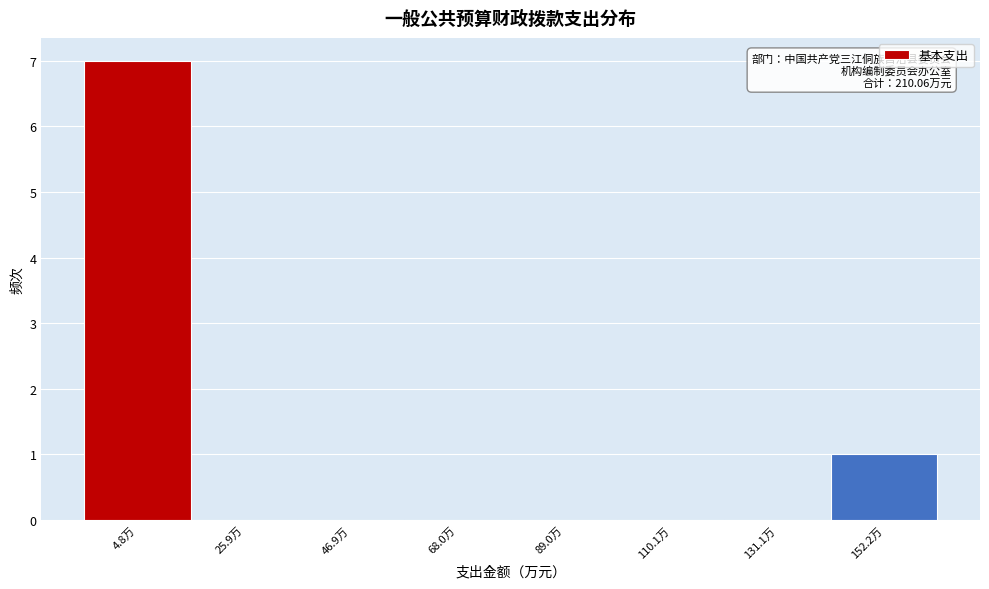

Reading left to right, extract all data points from this chart.

4.8万=7	25.9万=0	46.9万=0	68.0万=0	89.0万=0	110.1万=0	131.1万=0	152.2万=1